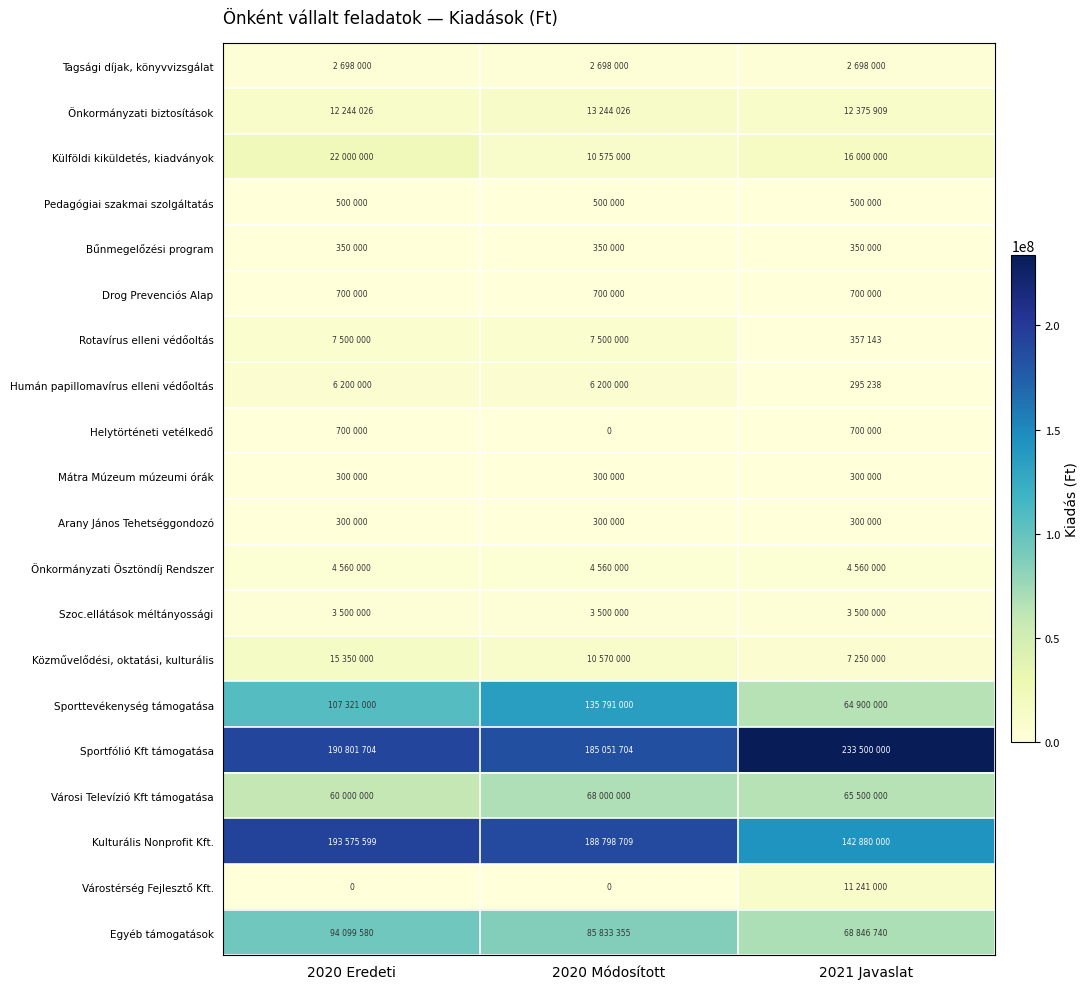

Which category has the highest value in the Tagsági díjak, könyvvizsgálat series?

2020 Eredeti